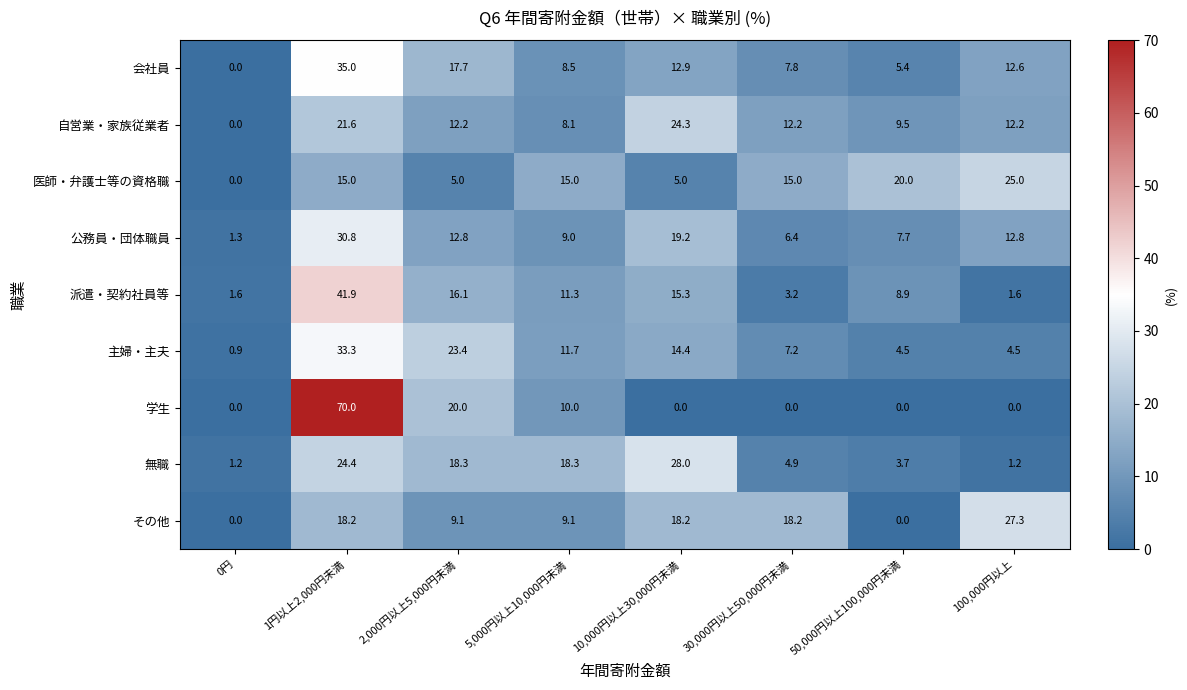

What is the difference between the highest and lowest values at 50,000円以上100,000円未満?

20.0